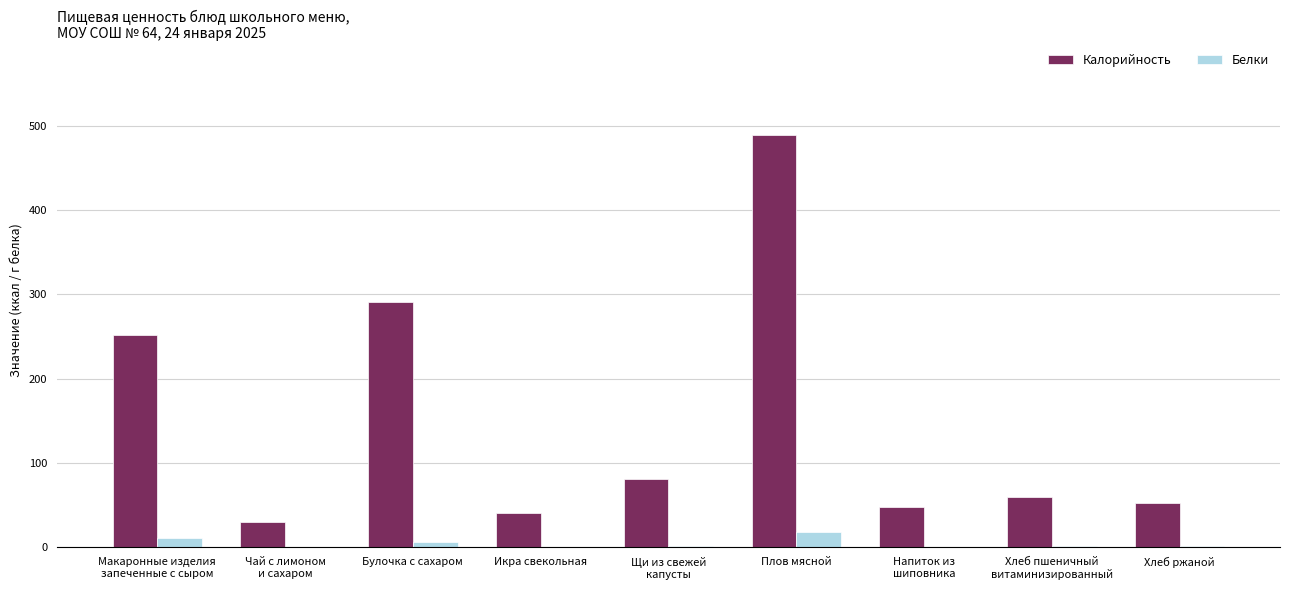

Which series has the largest range (max minus min)?

Калорийность